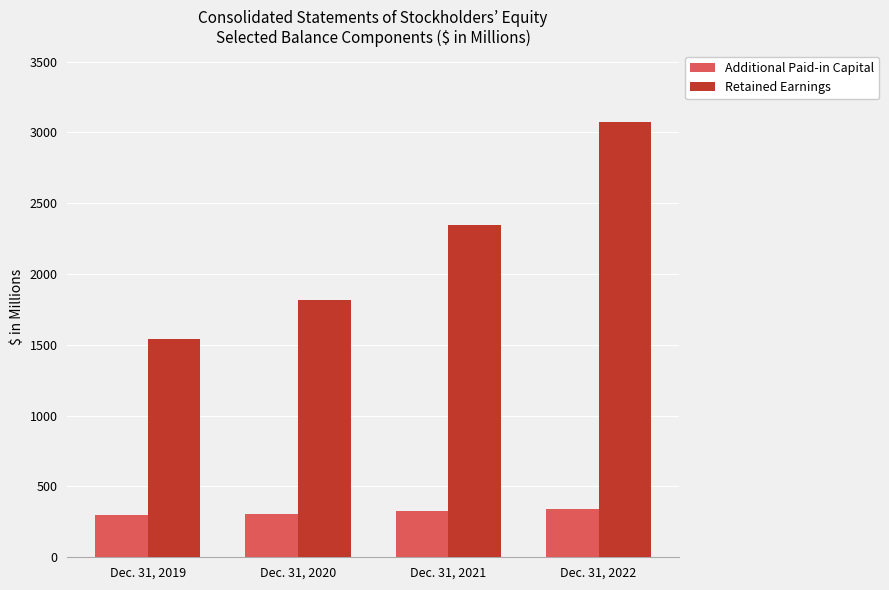

How many bars are there in each group?

2